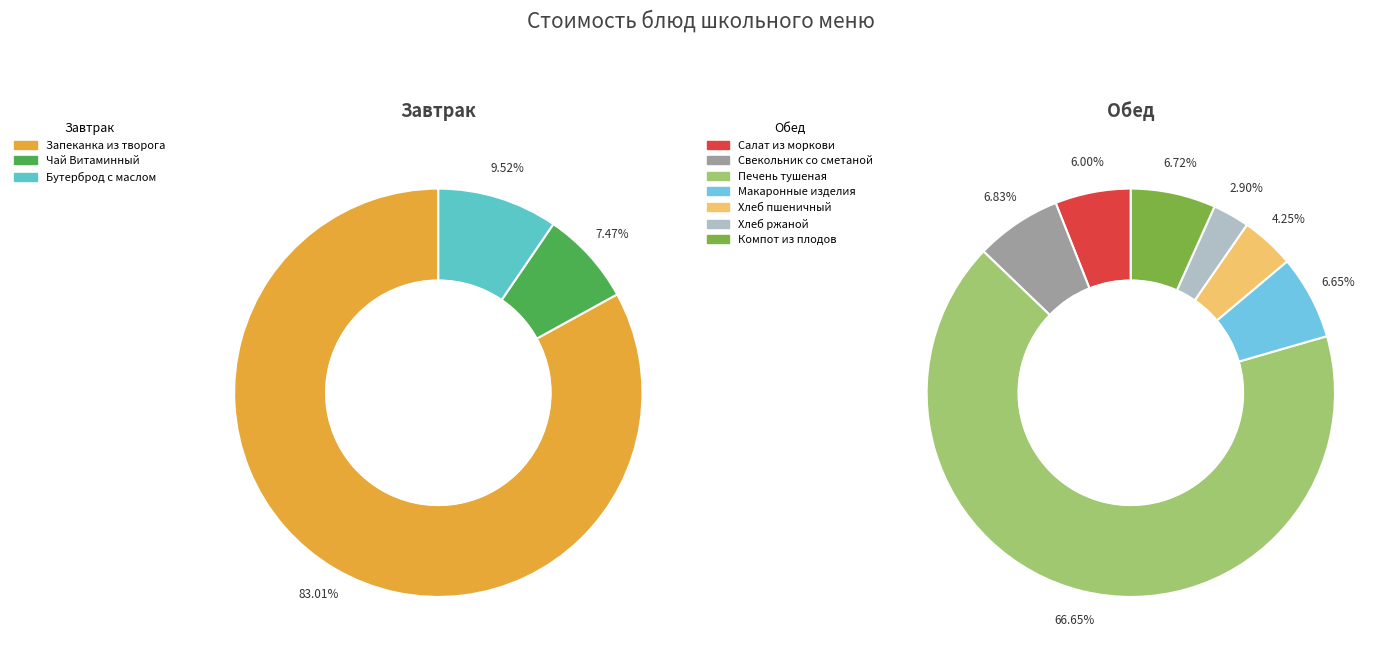

The Свекольник со сметаной slice represents 15% of the pie. True or false?

False